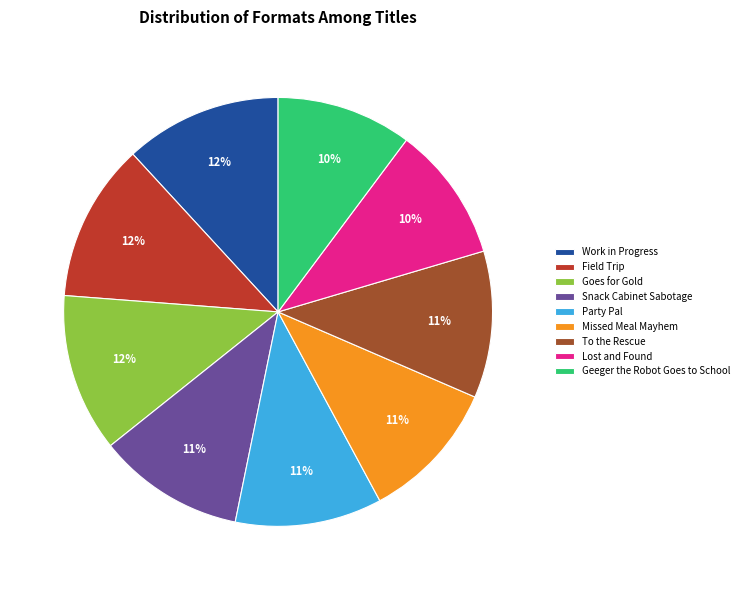

Approximately how many times larger is the value at Work in Progress compared to Lost and Found?

1.2